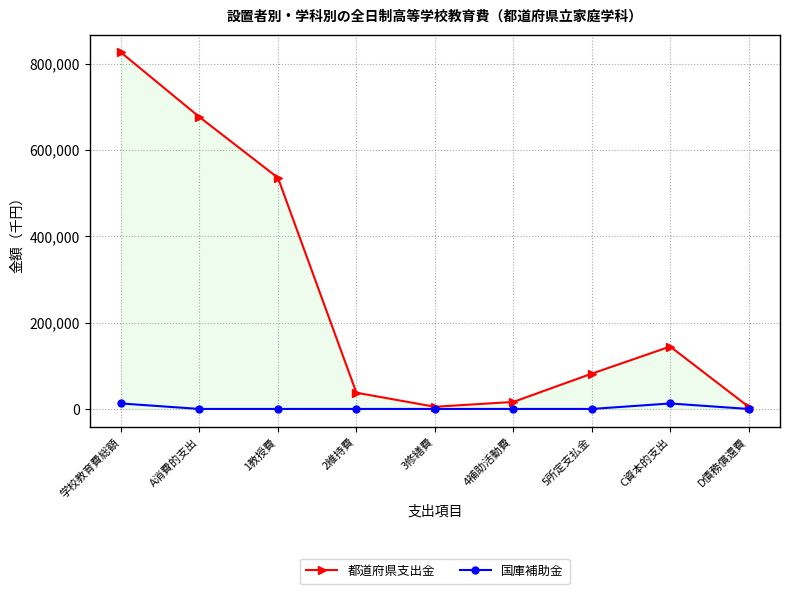

Which series has the widest spread of values?

都道府県支出金